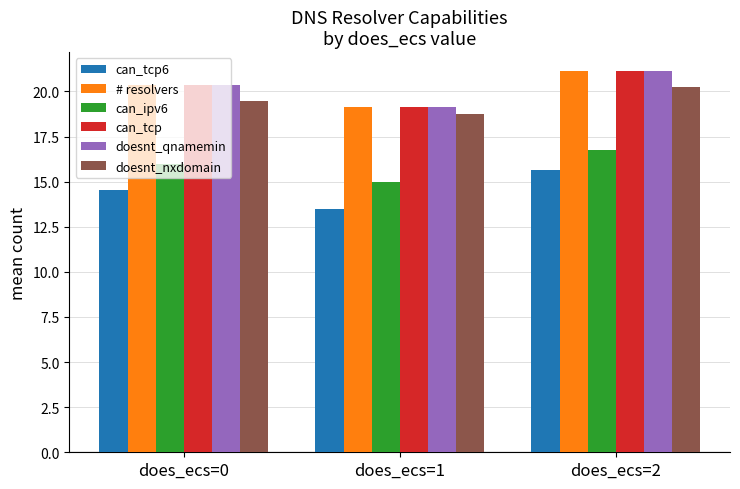

At how many categories does at least one series exceed 14?

3